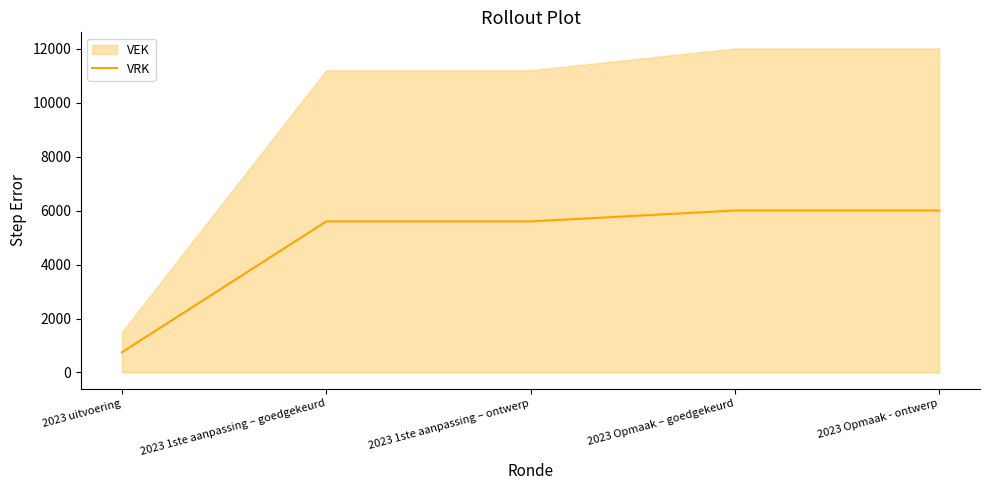

Which category has the lowest value in the VRK series?

2023 uitvoering